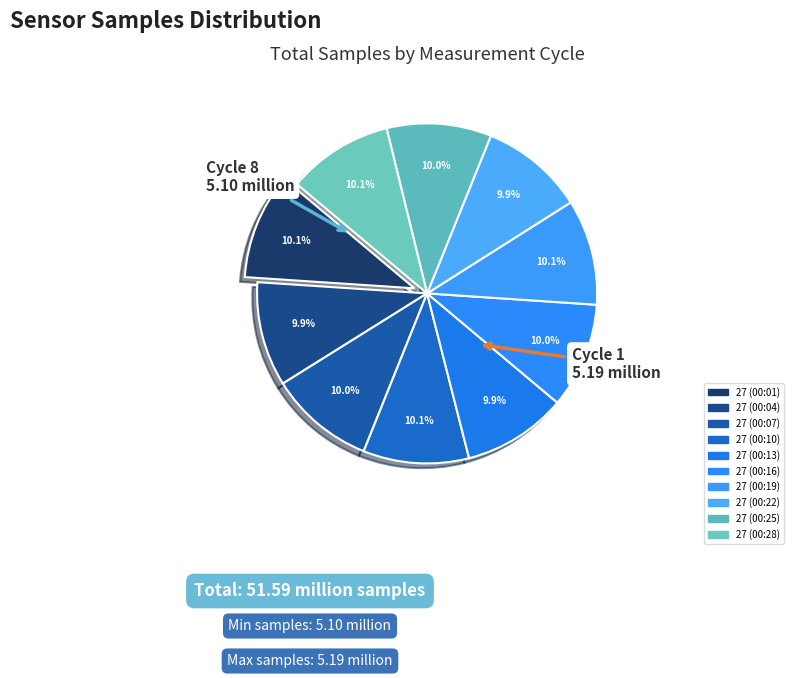

How many segments does this pie chart have?

10